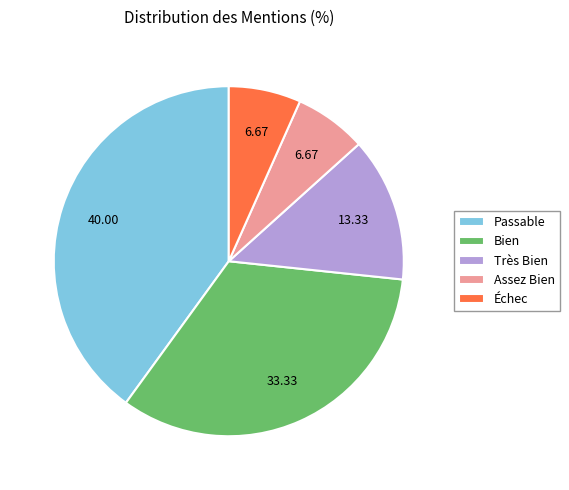

Is it true that Assez Bien is 7% of the pie?

True